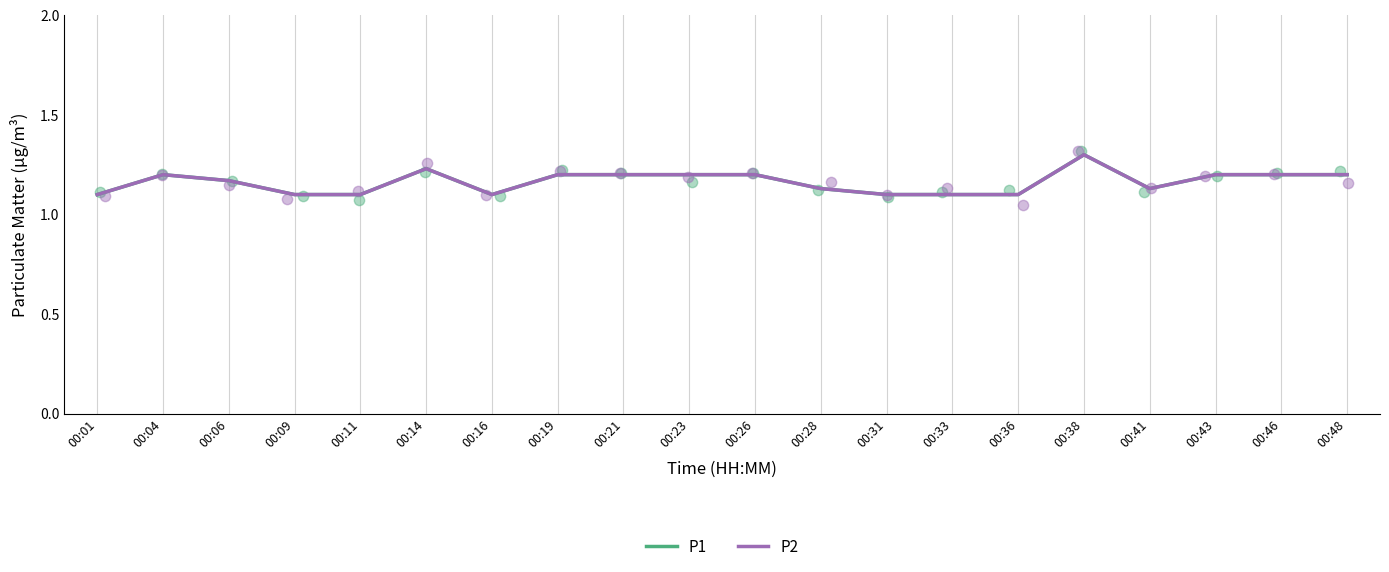

Is the value of P2 at 00:11 greater than the value of P1 at 00:33?

No